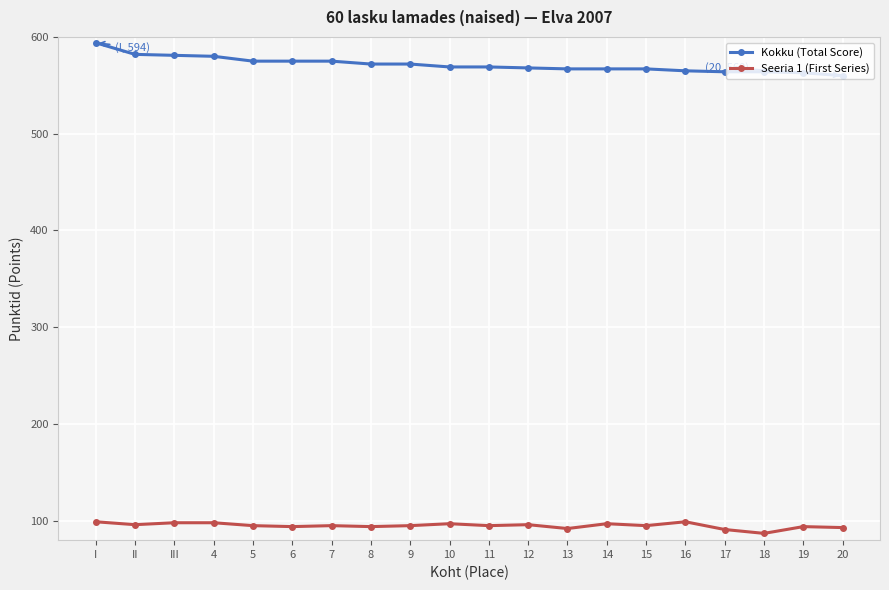

What is the difference between the second highest and minimum values in the Kokku (Total Score) series?

22